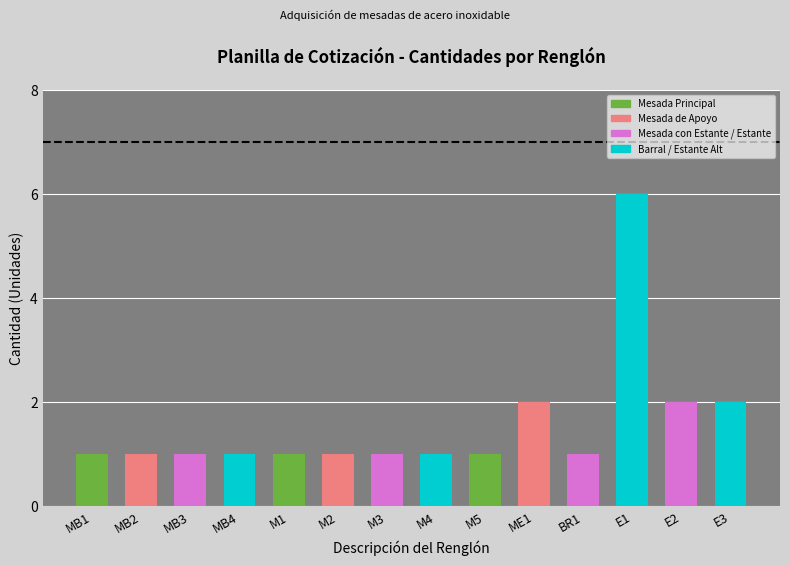

Reading left to right, list all the values displayed in this chart.

MB1=1	MB2=1	MB3=1	MB4=1	M1=1	M2=1	M3=1	M4=1	M5=1	ME1=2	BR1=1	E1=6	E2=2	E3=2